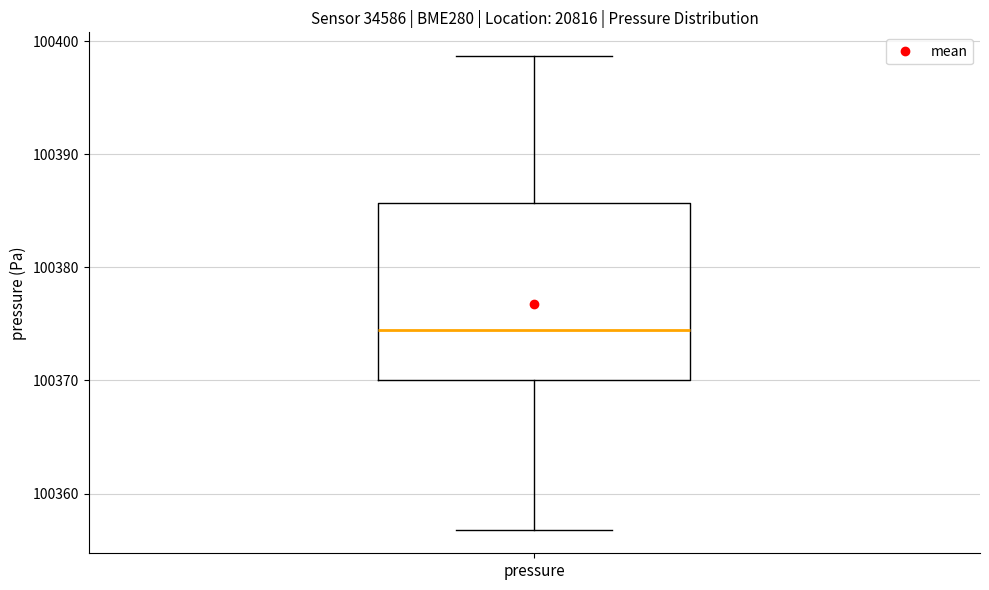

Where is the upper edge of the box for pressure on the y-axis? The values are not printed on the chart, so give them approximately, as read against the axis.

100386